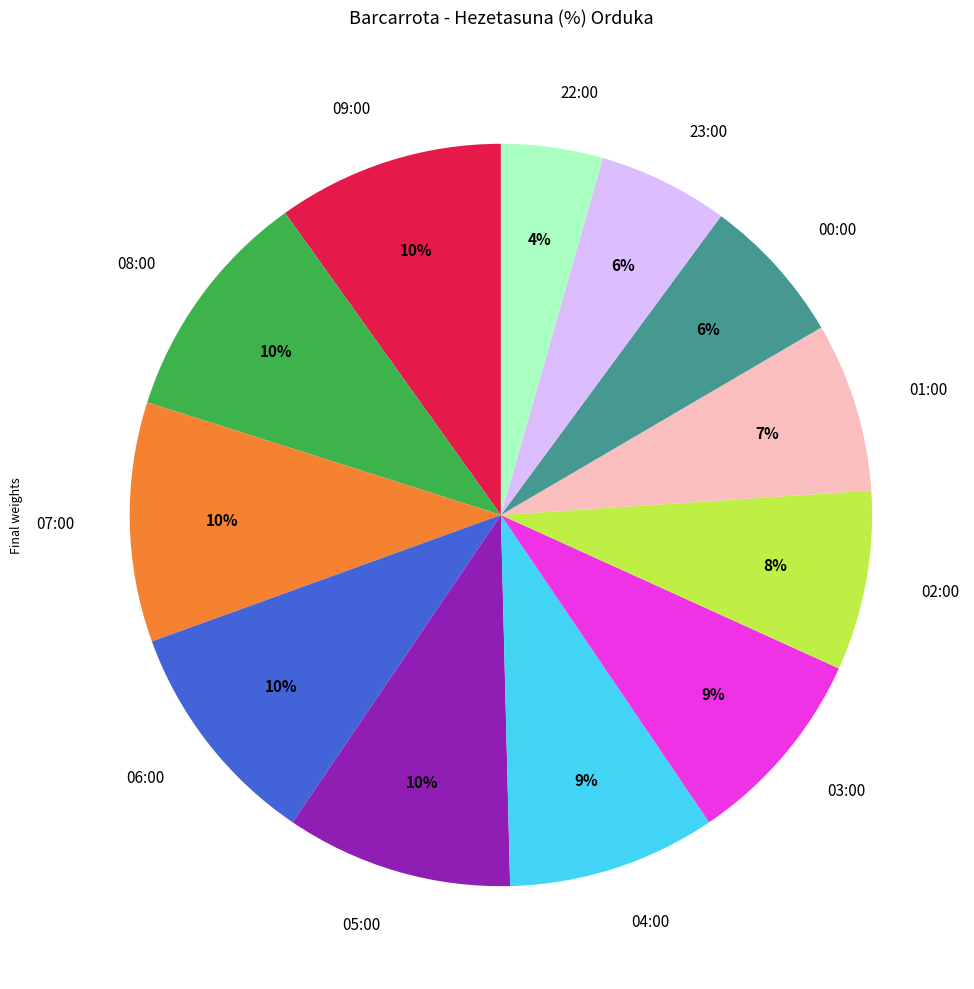

Is the sum of 00:00 and 03:00 greater than half?

No